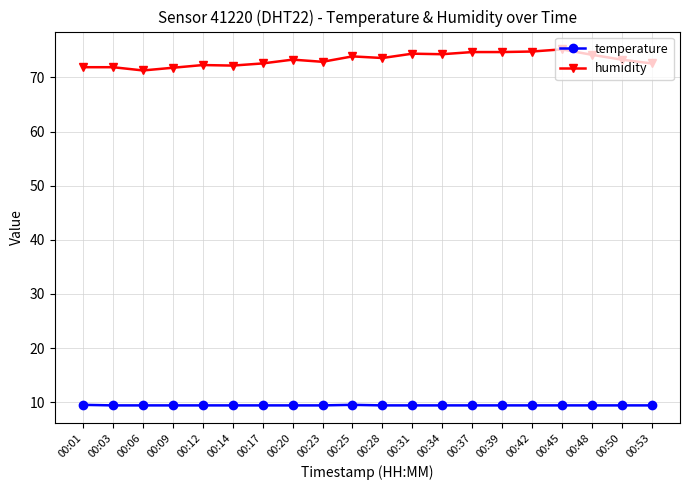

True or false: temperature and humidity cross at least once.

False